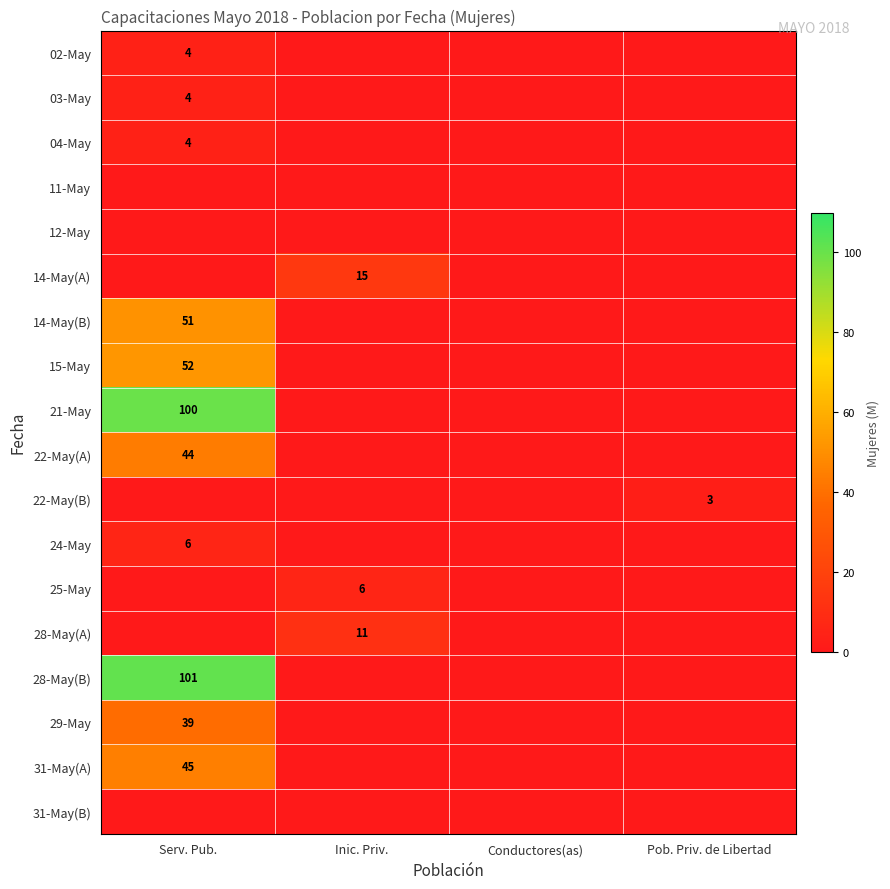

The value of 24-May at Serv. Pub. is 6. True or false?

True